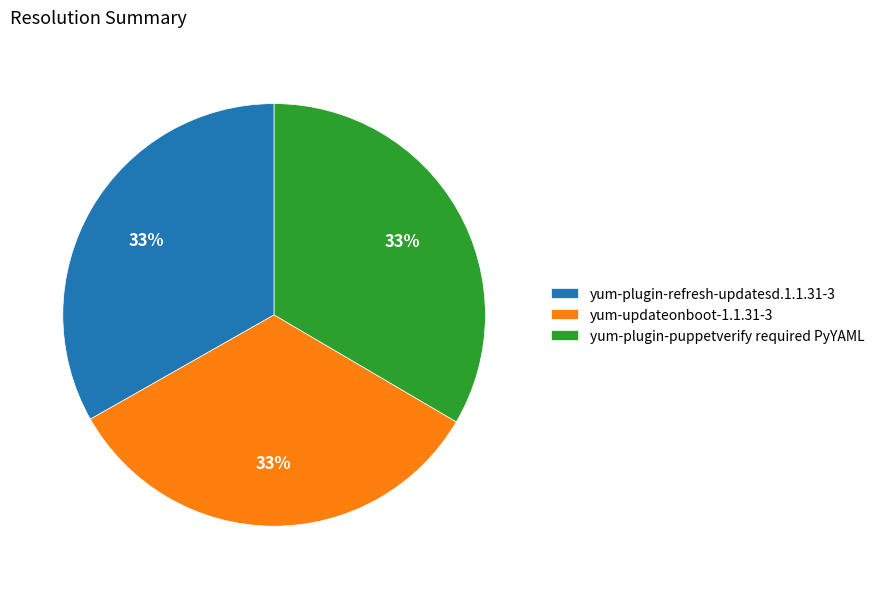

True or false: yum-plugin-puppetverify required PyYAML accounts for 47% of the total.

False